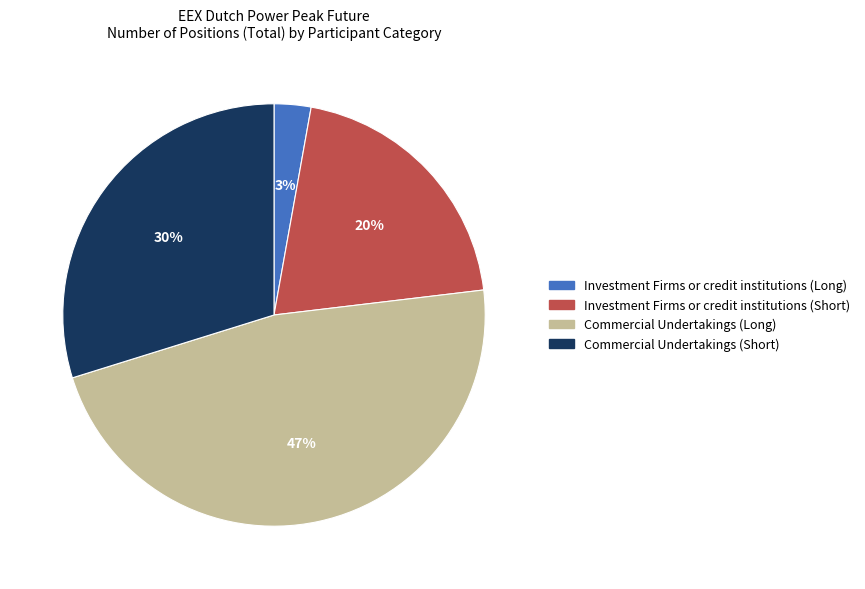

Does any single category account for the majority?

No